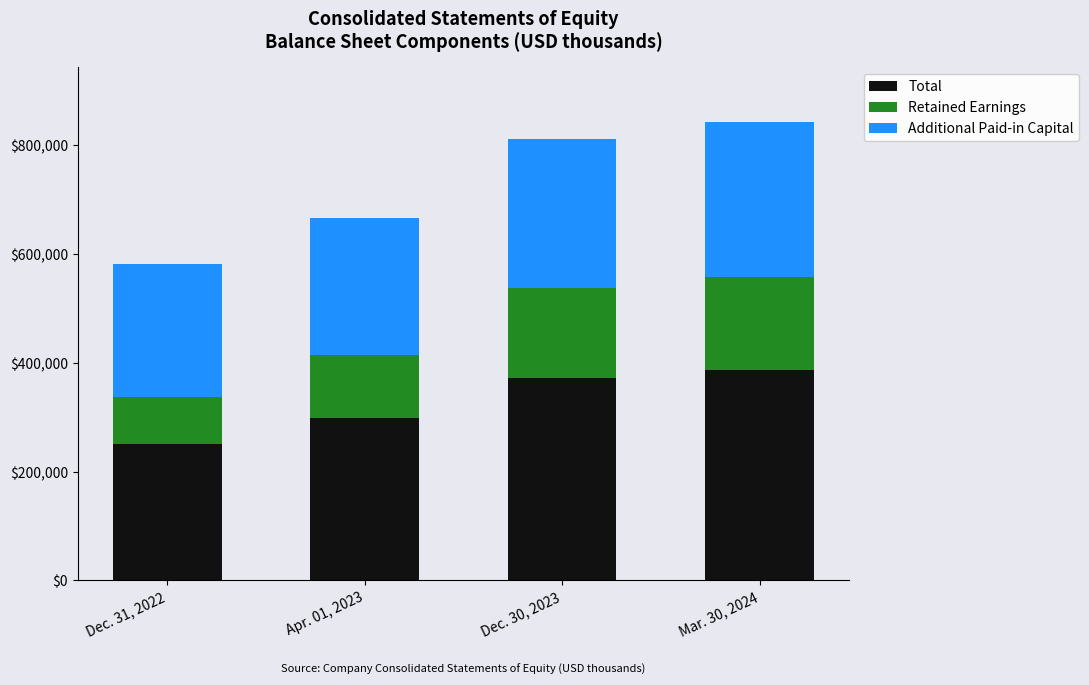

What is the highest value of the Total series?

387193